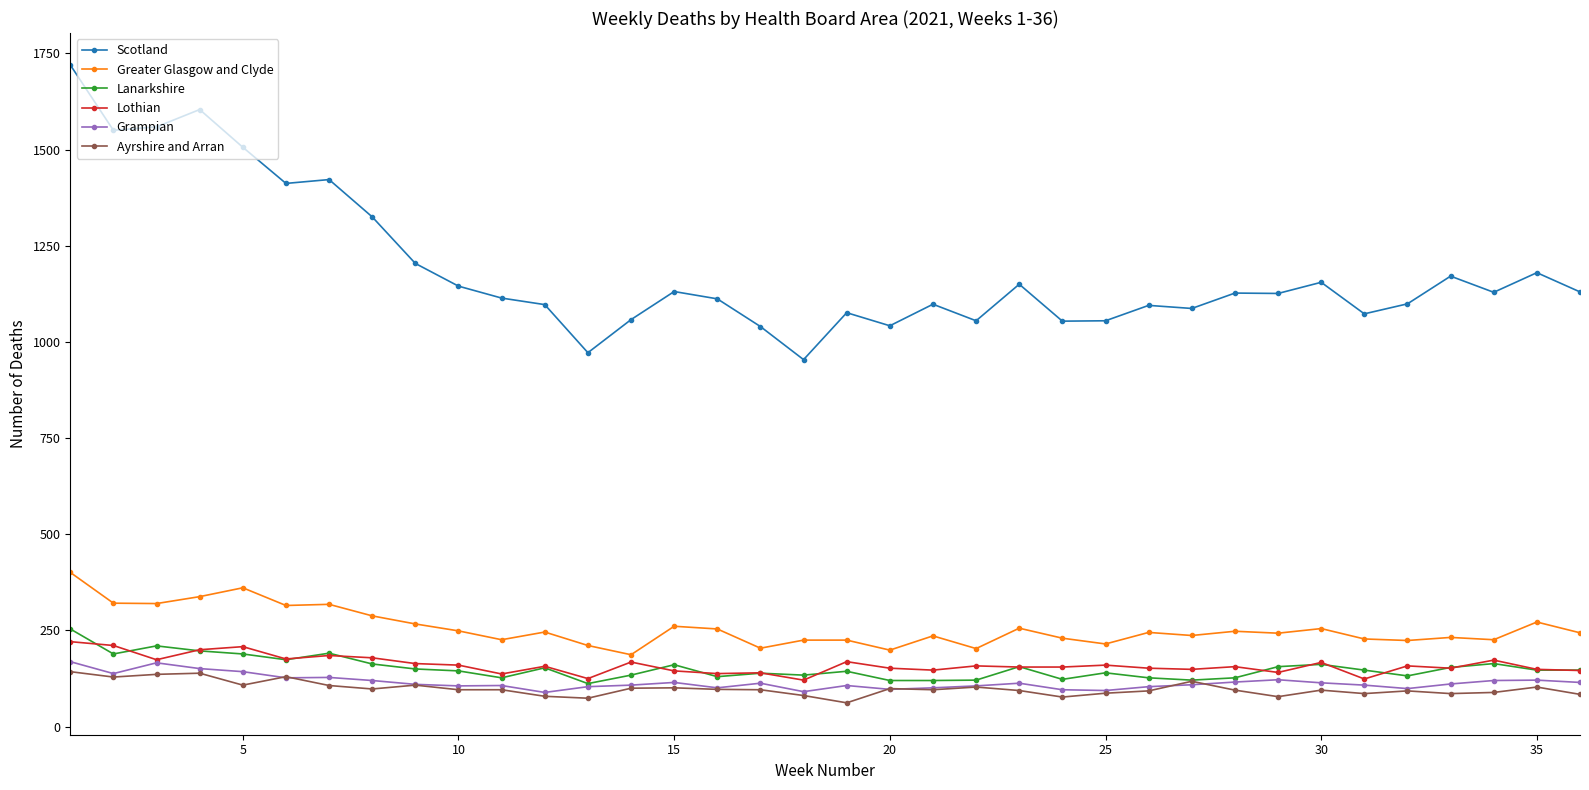

What is the maximum value for Grampian?

169